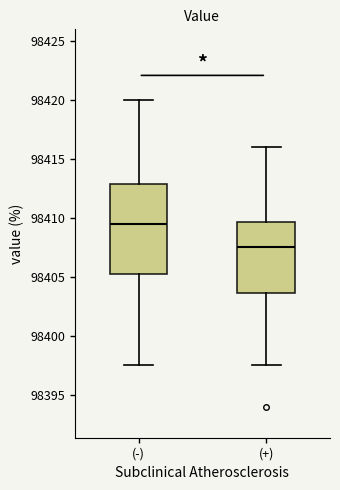

Reading left to right, read every box against the y-axis: the position of its median line, the range the box covers, and the ends of its whiskers. The values are not printed on the chart, so give them approximately, as read against the axis.

(-): median 98409.5, box 98405.0 to 98413.0, whiskers 98397.5 to 98420.0
(+): median 98407.5, box 98403.5 to 98409.5, whiskers 98397.5 to 98416.0